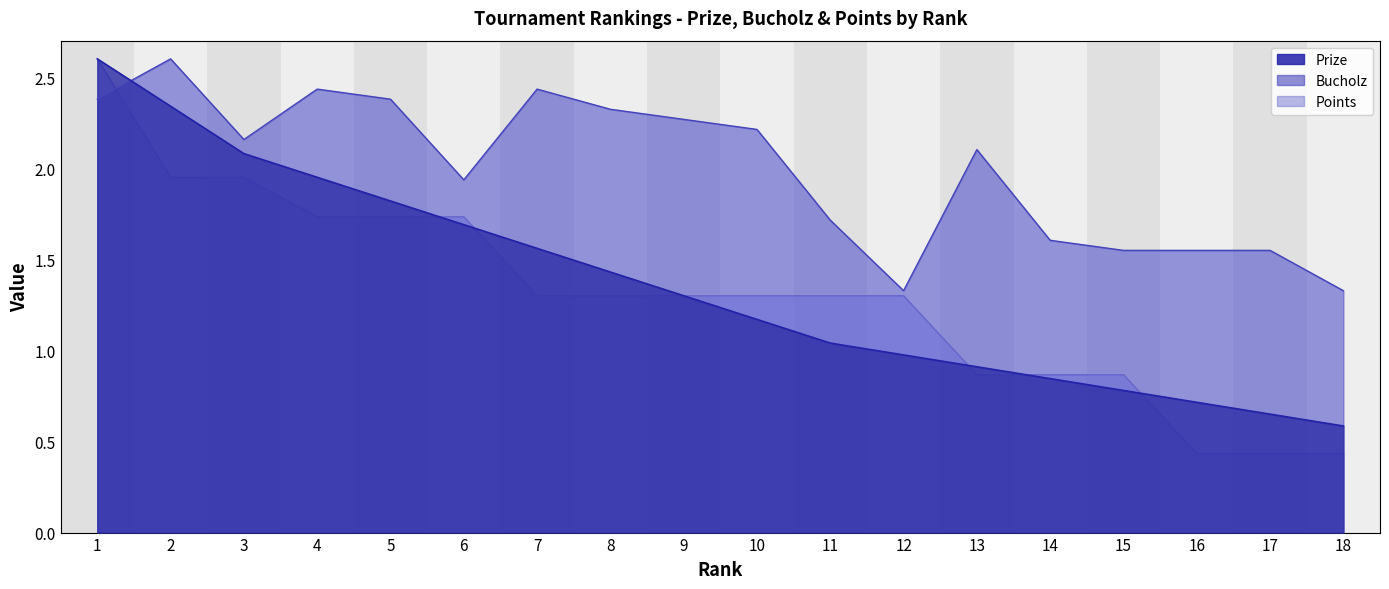

Count the number of data series in this chart.

3